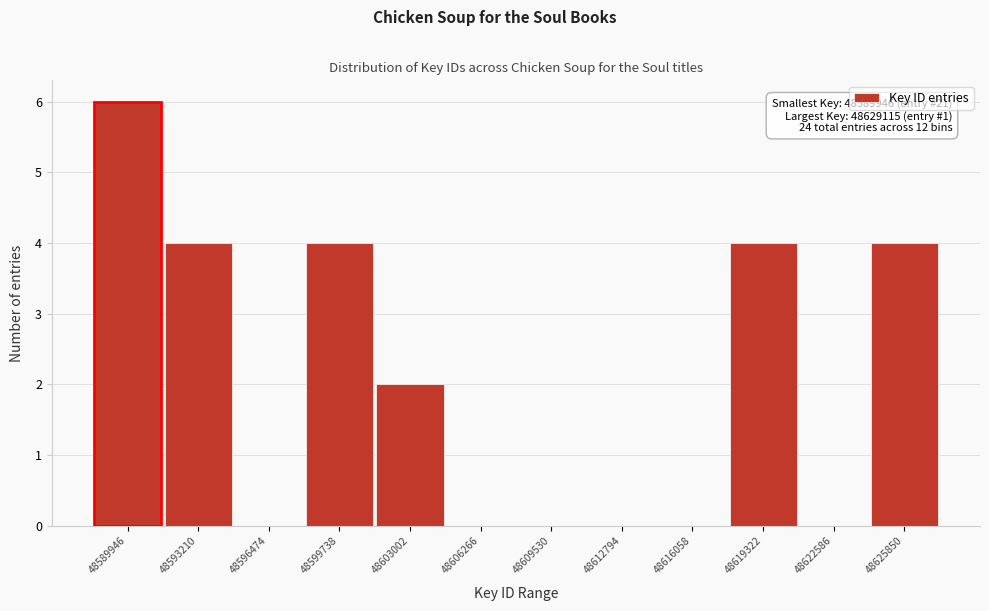

Reading left to right, what are all the values shown in this chart?

48589946=6	48593210=4	48596474=0	48599738=4	48603002=2	48606266=0	48609530=0	48612794=0	48616058=0	48619322=4	48622586=0	48625850=4